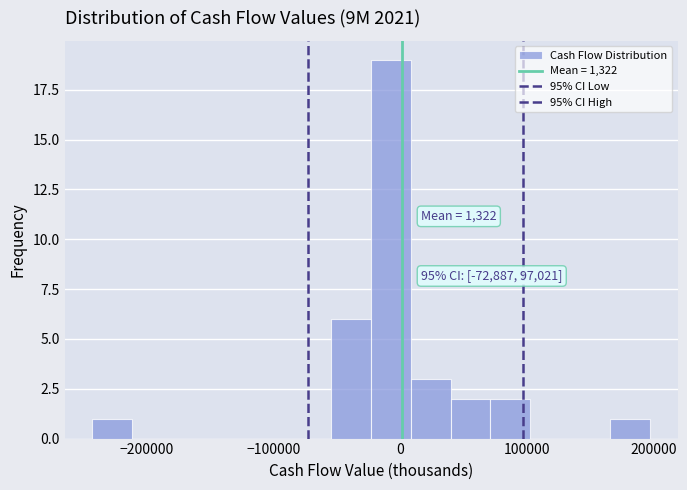

Read against the x-axis, roughly where is the centre of the tallest bar?

-10000